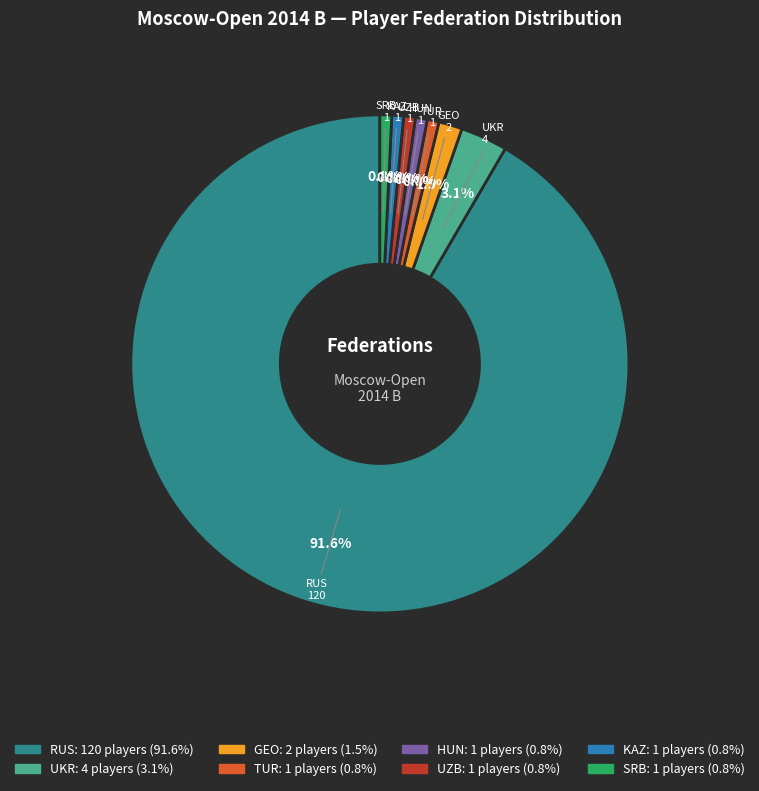

Approximately how many times larger is the value at UKR compared to HUN?

4.0